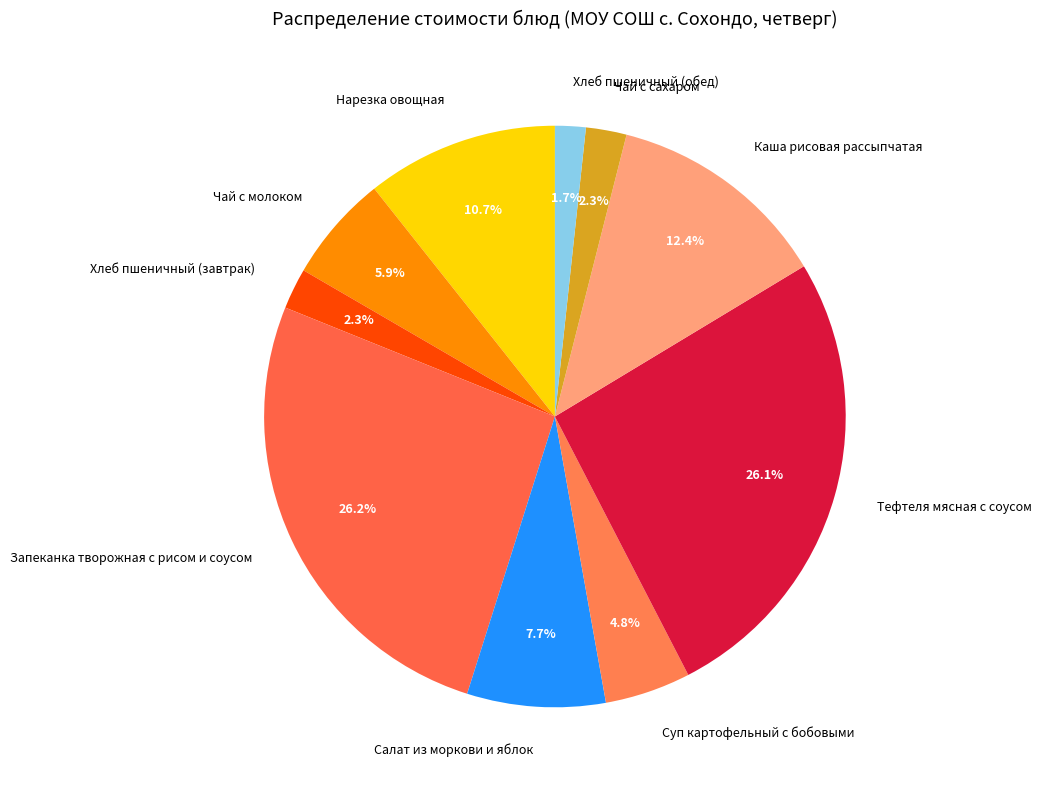

Is there any slice that represents more than half of the pie?

No